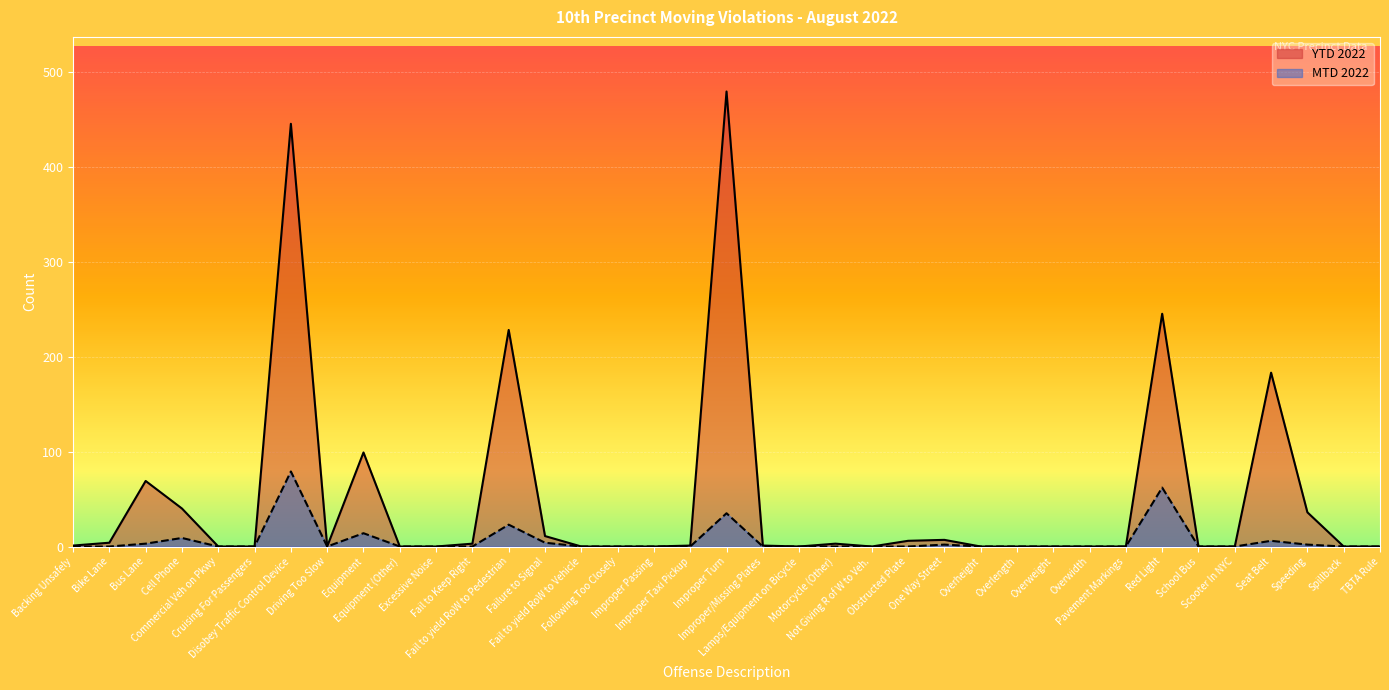

Reading left to right, transcribe all the data shown in this chart.

MTD 2022: Backing Unsafely=0	Bike Lane=0	Bus Lane=3	Cell Phone=9	Commercial Veh on Pkwy=0	Cruising For Passengers=0	Disobey Traffic Control Device=79	Driving Too Slow=0	Equipment=14	Equipment (Other)=0	Excessive Noise=0	Fail to Keep Right=0	Fail to yield RoW to Pedestrian=23	Failure to Signal=4	Fail to yield RoW to Vehicle=0	Following Too Closely=0	Improper Passing=0	Improper Taxi Pickup=0	Improper Turn=35	Improper/Missing Plates=0	Lamps/Equipment on Bicycle=0	Motorcycle (Other)=0	Not Giving R of W to Veh.=0	Obstructed Plate=0	One Way Street=2	Overheight=0	Overlength=0	Overweight=0	Overwidth=0	Pavement Markings=0	Red Light=62	School Bus=0	Scooter In NYC=0	Seat Belt=6	Speeding=2	Spillback=0	TBTA Rule=0
YTD 2022: Backing Unsafely=1	Bike Lane=4	Bus Lane=69	Cell Phone=40	Commercial Veh on Pkwy=0	Cruising For Passengers=0	Disobey Traffic Control Device=445	Driving Too Slow=0	Equipment=99	Equipment (Other)=0	Excessive Noise=0	Fail to Keep Right=3	Fail to yield RoW to Pedestrian=228	Failure to Signal=11	Fail to yield RoW to Vehicle=0	Following Too Closely=0	Improper Passing=0	Improper Taxi Pickup=1	Improper Turn=479	Improper/Missing Plates=1	Lamps/Equipment on Bicycle=0	Motorcycle (Other)=3	Not Giving R of W to Veh.=0	Obstructed Plate=6	One Way Street=7	Overheight=0	Overlength=0	Overweight=0	Overwidth=0	Pavement Markings=0	Red Light=245	School Bus=0	Scooter In NYC=0	Seat Belt=183	Speeding=36	Spillback=0	TBTA Rule=0